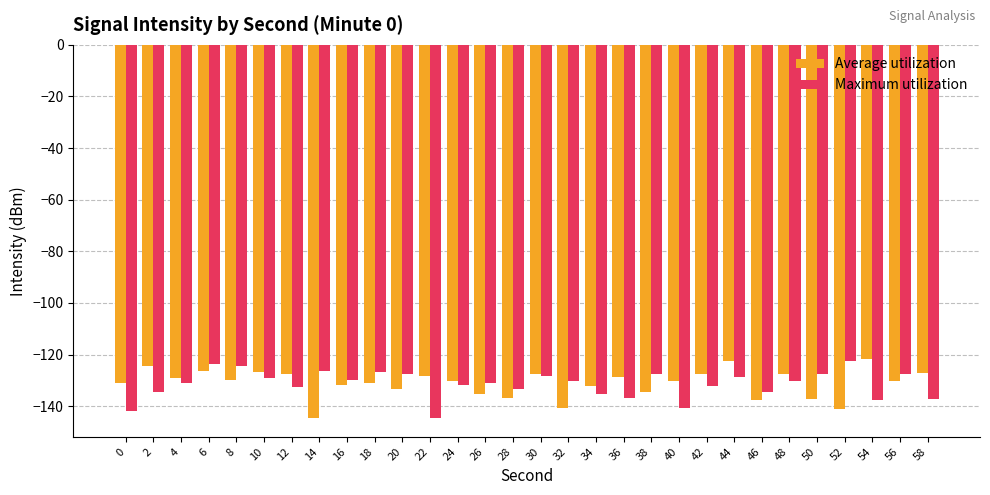

The value of Average utilization at 18 is -85.5. True or false?

False